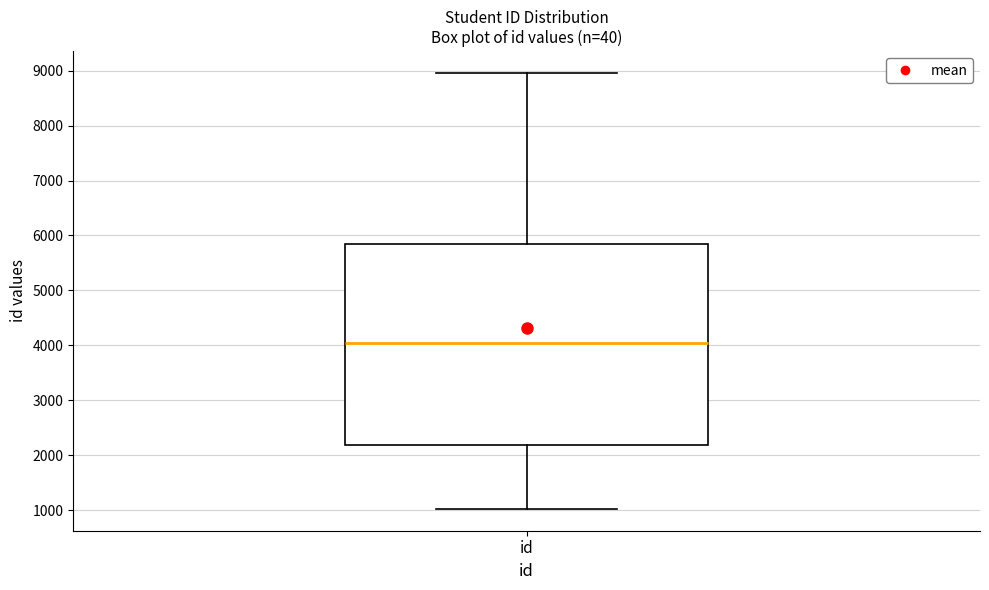

Transcribe this box plot: give where the median line is, the range the box spans, and where the two whiskers end, as read against the y-axis. The values are not printed on the chart, so give them approximately, as read against the axis.

median 4000, box 2200 to 5800, whiskers 1000 to 9000